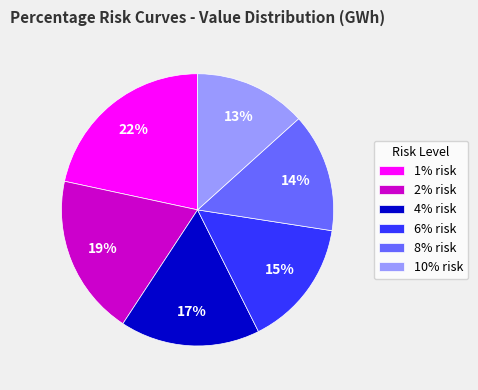

Between 8% risk and 1% risk, which is larger?

1% risk